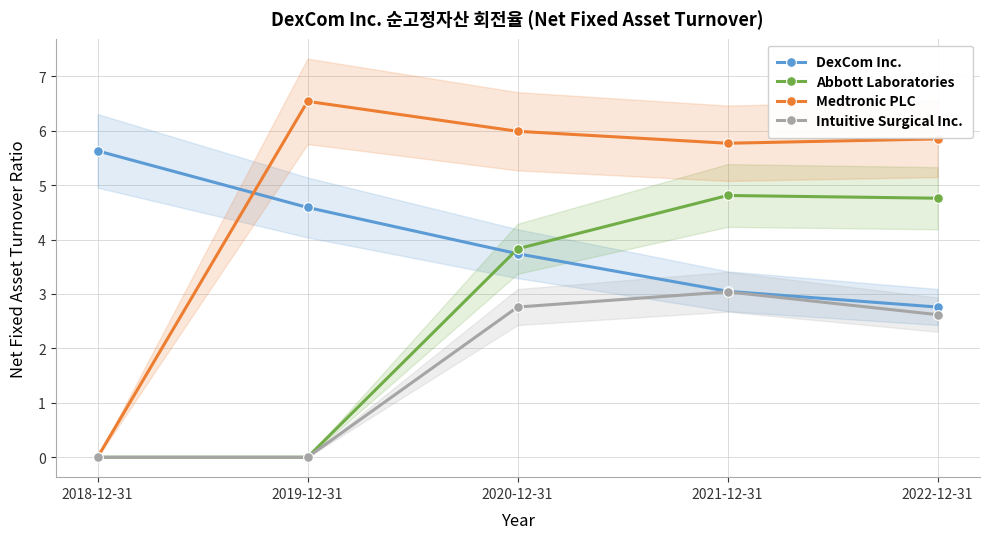

How many lines are shown in the chart?

4